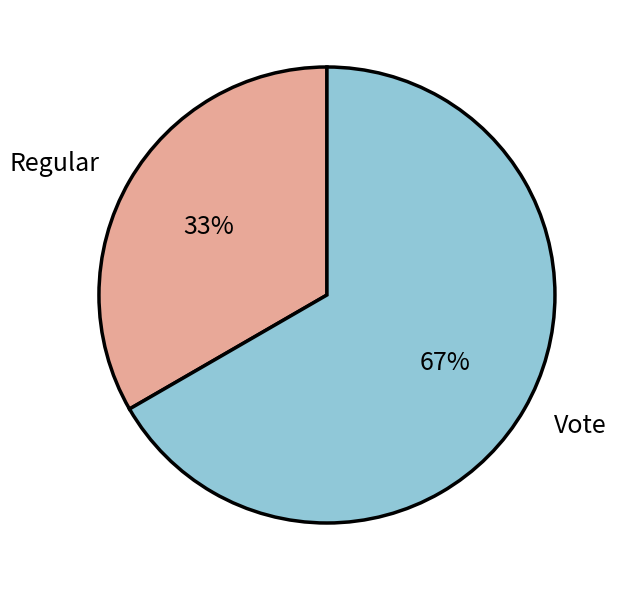

How many segments does this pie chart have?

2